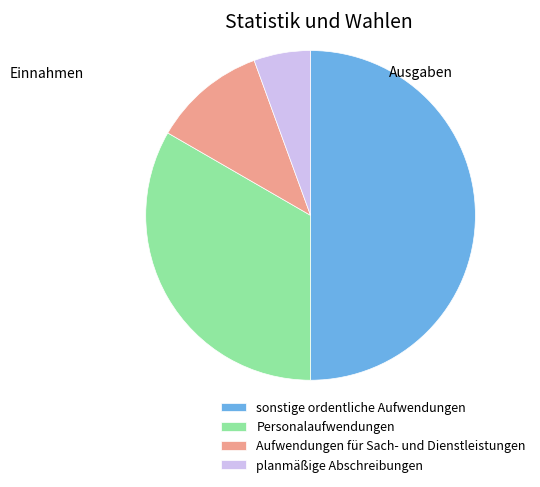

Is the sum of Personalaufwendungen and planmäßige Abschreibungen greater than half?

No